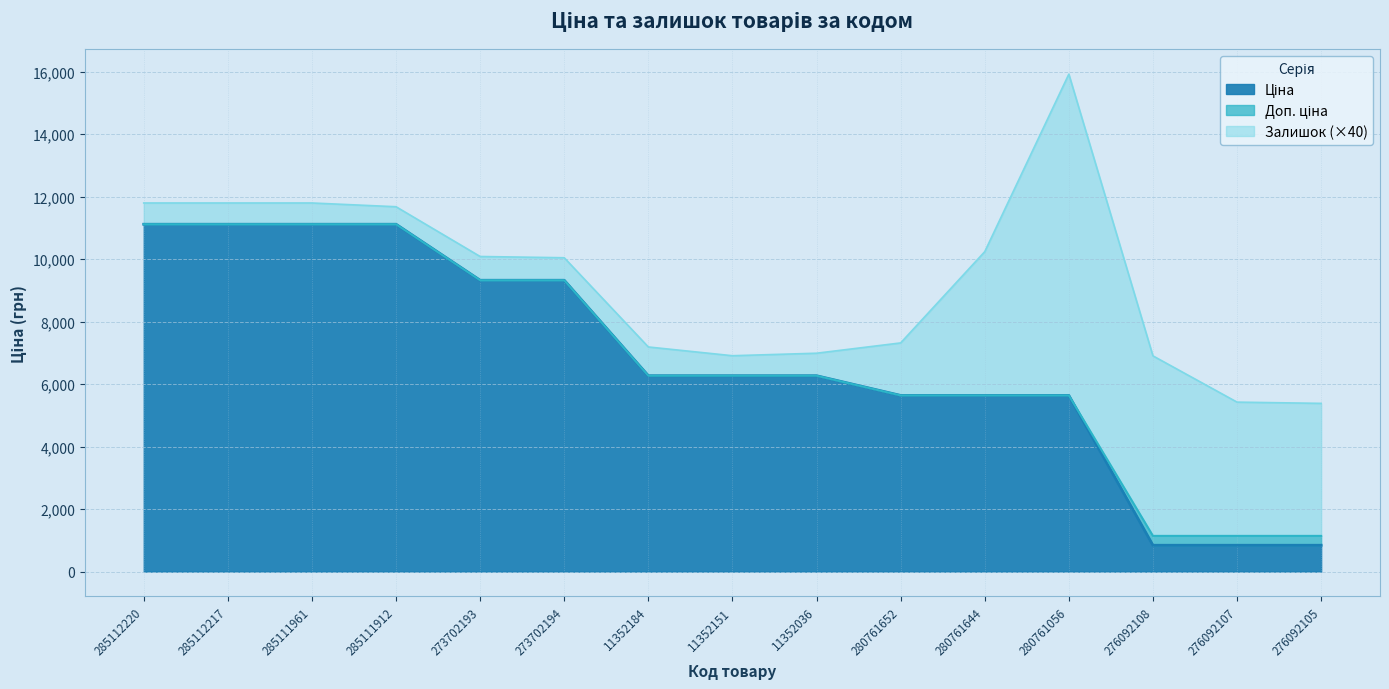

What is the total value across all series at 11352151?

6906.7